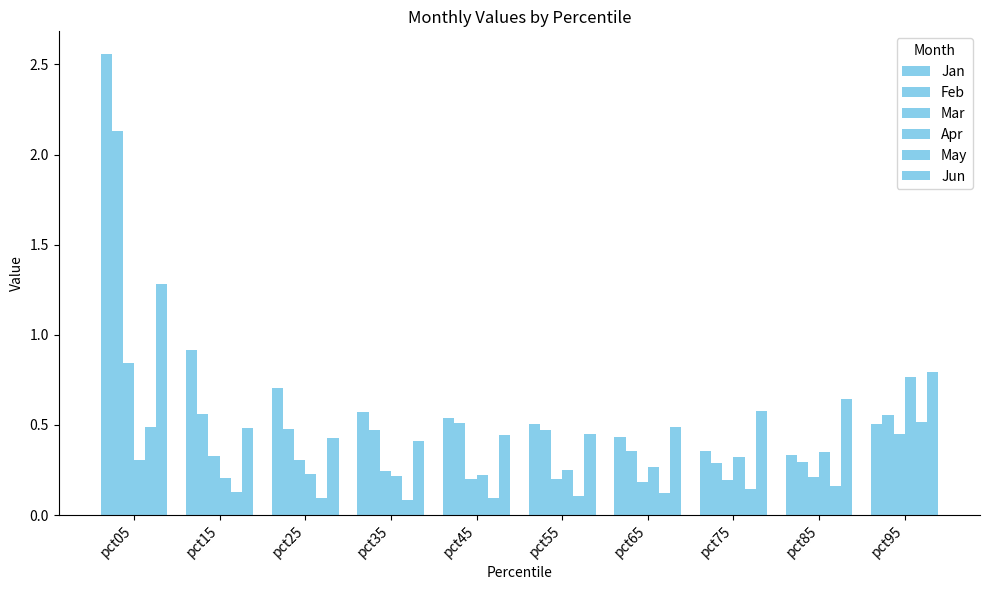

How many series are shown in this chart?

6